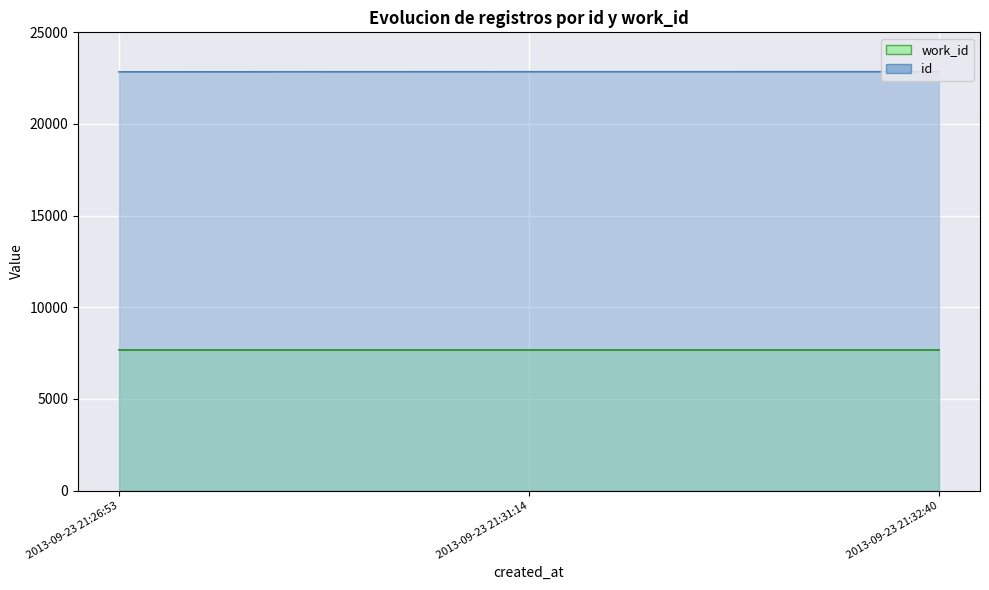

What is the average value?

22849